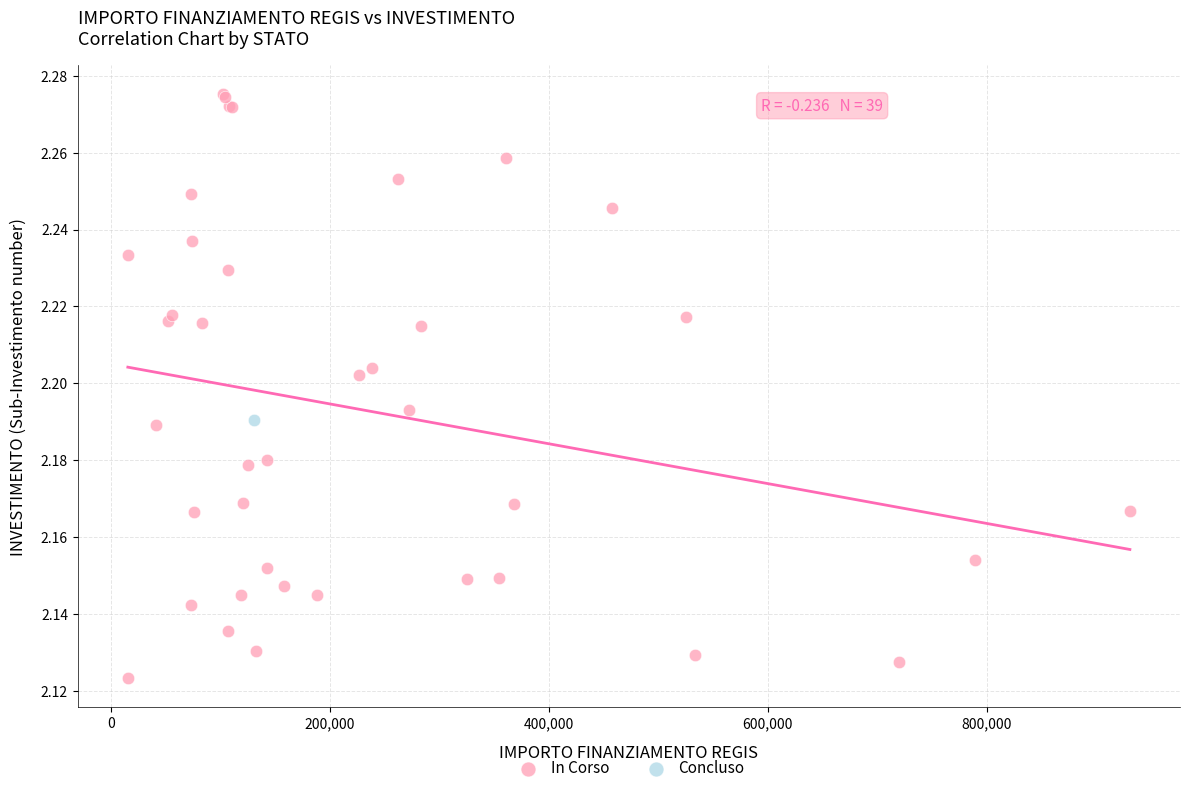

What are all the series names shown in the legend?

In Corso, Concluso